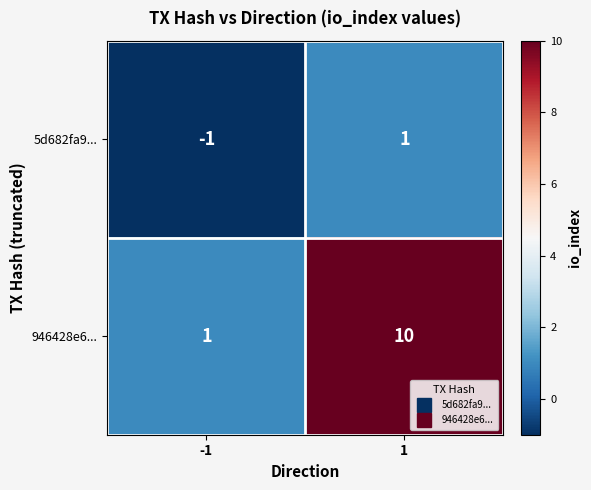

What is the smallest value displayed?

-1